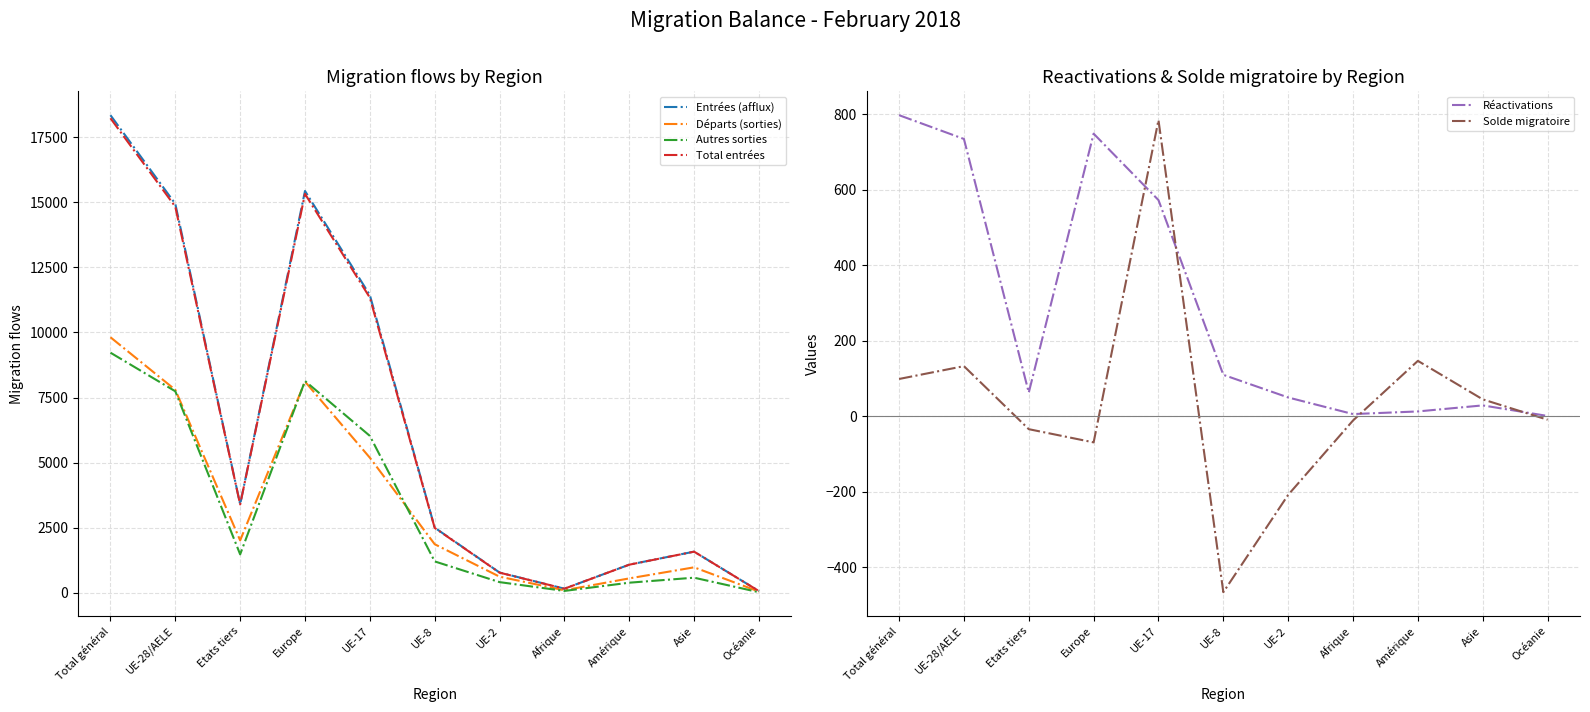

At which category is the sum across all series the highest?

Total général